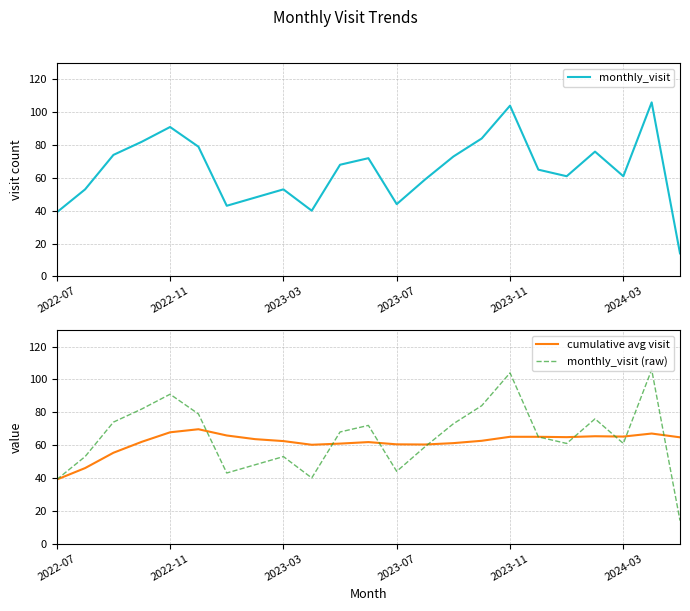

What is the value of the monthly_visit point at the 16th from the left?

84.0